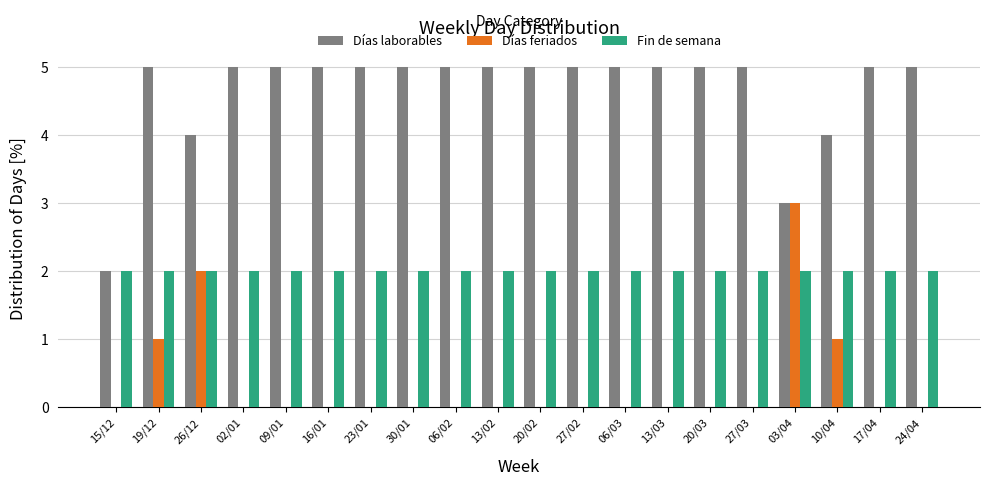

Does the chart contain stacked bars?

No